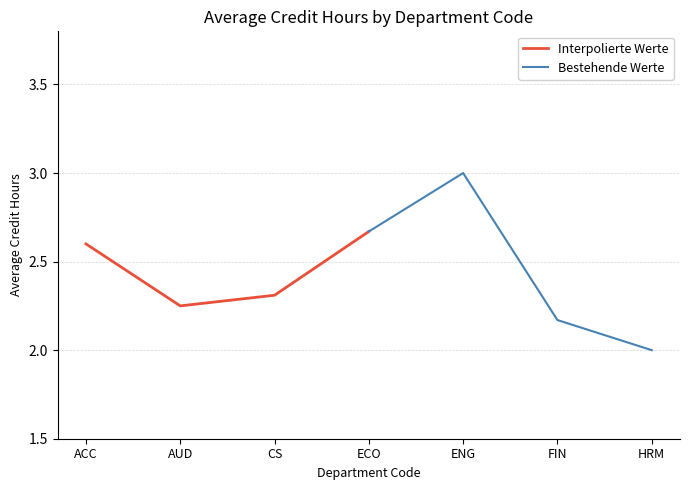

At which label does Interpolierte Werte reach its minimum?

AUD